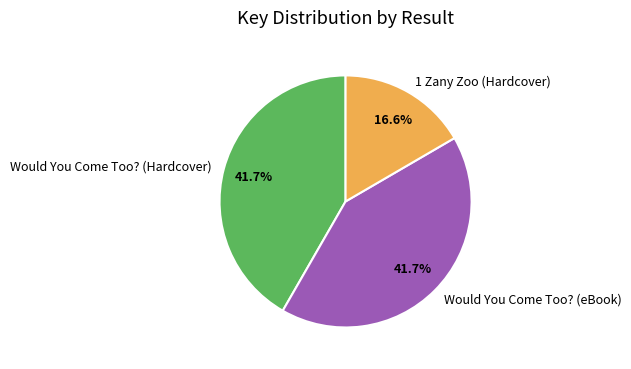

Is there any slice that represents more than half of the pie?

No